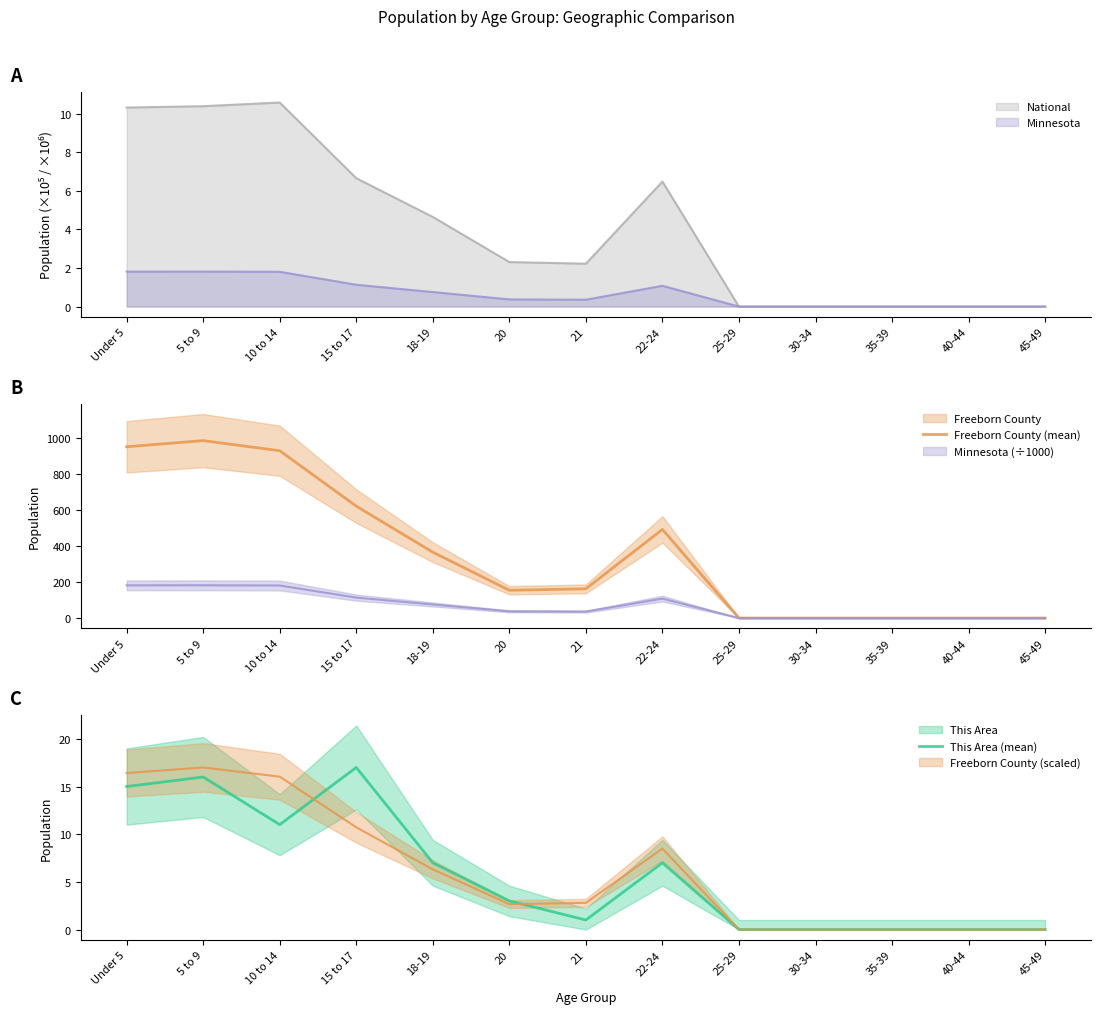

Is it true that This Area (mean) equals 11 at 40-44?

False